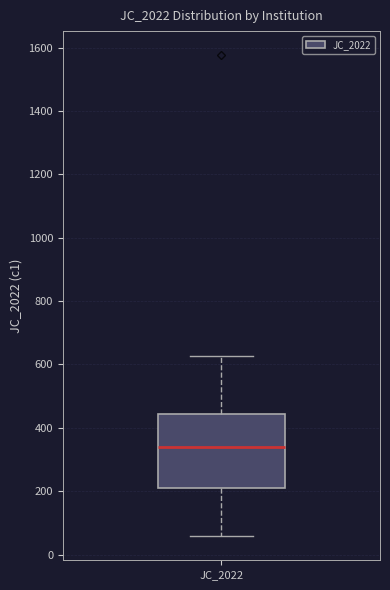

Where does the upper whisker of the box for JC_2022 end on the y-axis? The values are not printed on the chart, so give them approximately, as read against the axis.

620